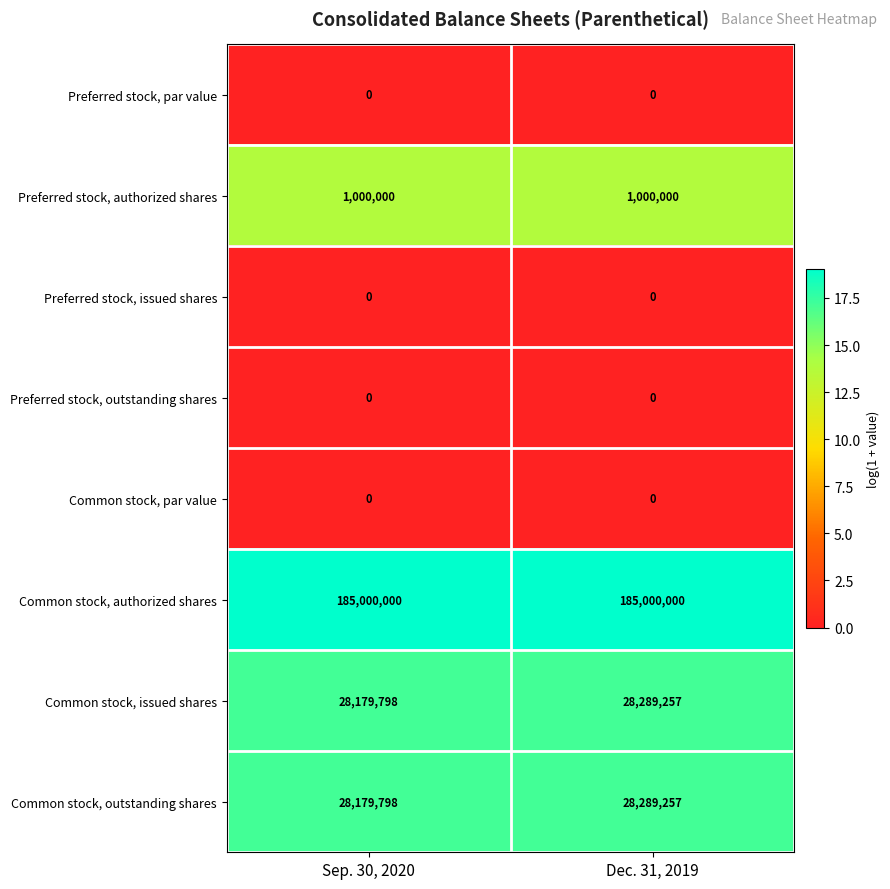

Reading right to left, list all the values displayed in this chart.

Preferred stock, par value: Dec. 31, 2019=0	Sep. 30, 2020=0
Preferred stock, authorized shares: Dec. 31, 2019=1000000	Sep. 30, 2020=1000000
Preferred stock, issued shares: Dec. 31, 2019=0	Sep. 30, 2020=0
Preferred stock, outstanding shares: Dec. 31, 2019=0	Sep. 30, 2020=0
Common stock, par value: Dec. 31, 2019=0	Sep. 30, 2020=0
Common stock, authorized shares: Dec. 31, 2019=185000000	Sep. 30, 2020=185000000
Common stock, issued shares: Dec. 31, 2019=28289257	Sep. 30, 2020=28179798
Common stock, outstanding shares: Dec. 31, 2019=28289257	Sep. 30, 2020=28179798